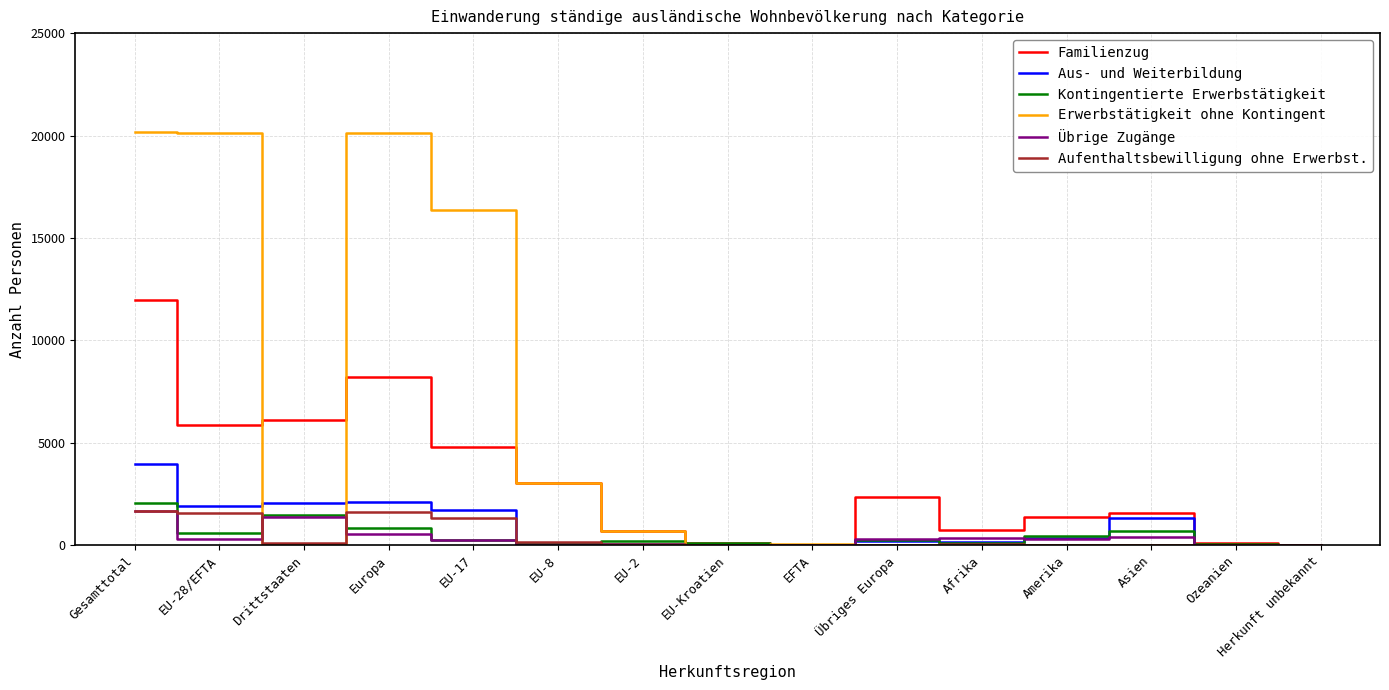

Which series has the widest spread of values?

Erwerbstätigkeit ohne Kontingent